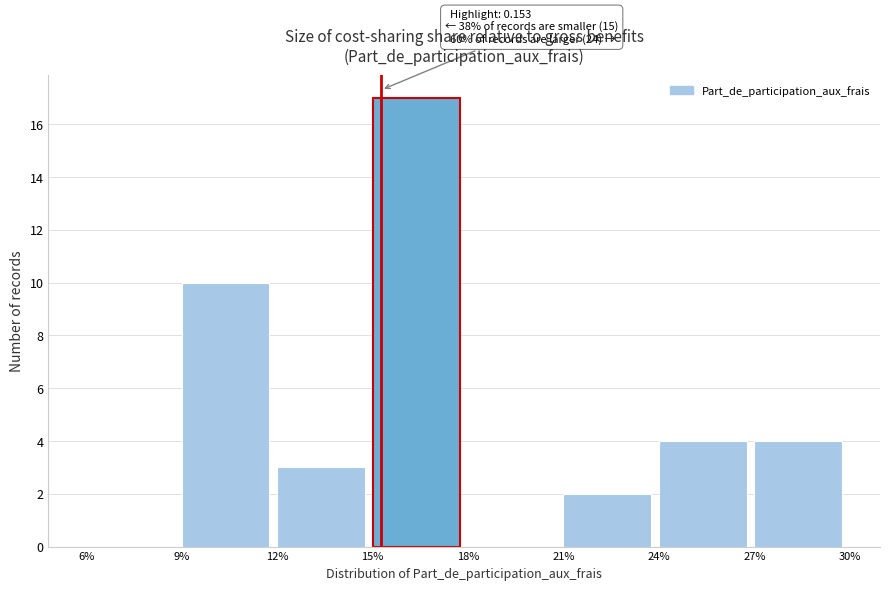

The chart shows a value of 26 at 15%. True or false?

False